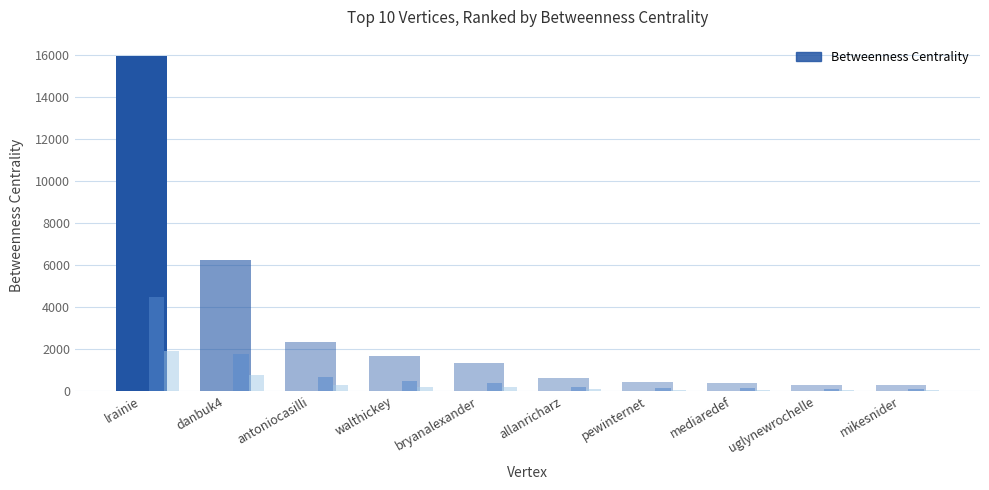

What is the change in value from bryanalexander to uglynewrochelle?

-1032.2